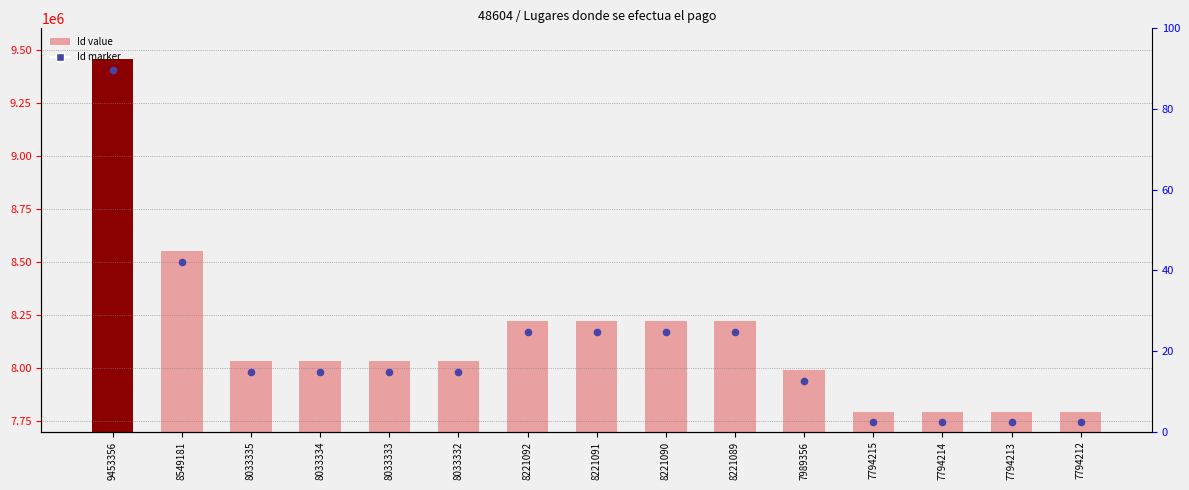

What is the total value across all series at 7989356?

15928712